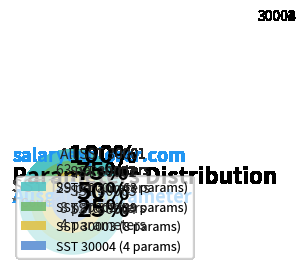

Which slice is the largest?

30001